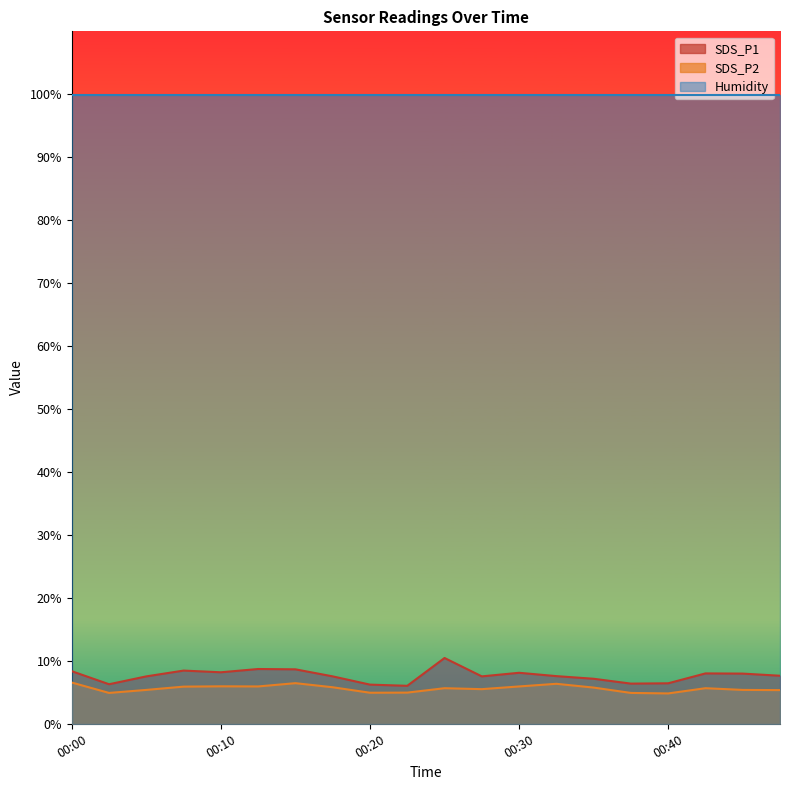

Is the value of SDS_P2 at 00:22 greater than the value of SDS_P1 at 00:35?

No